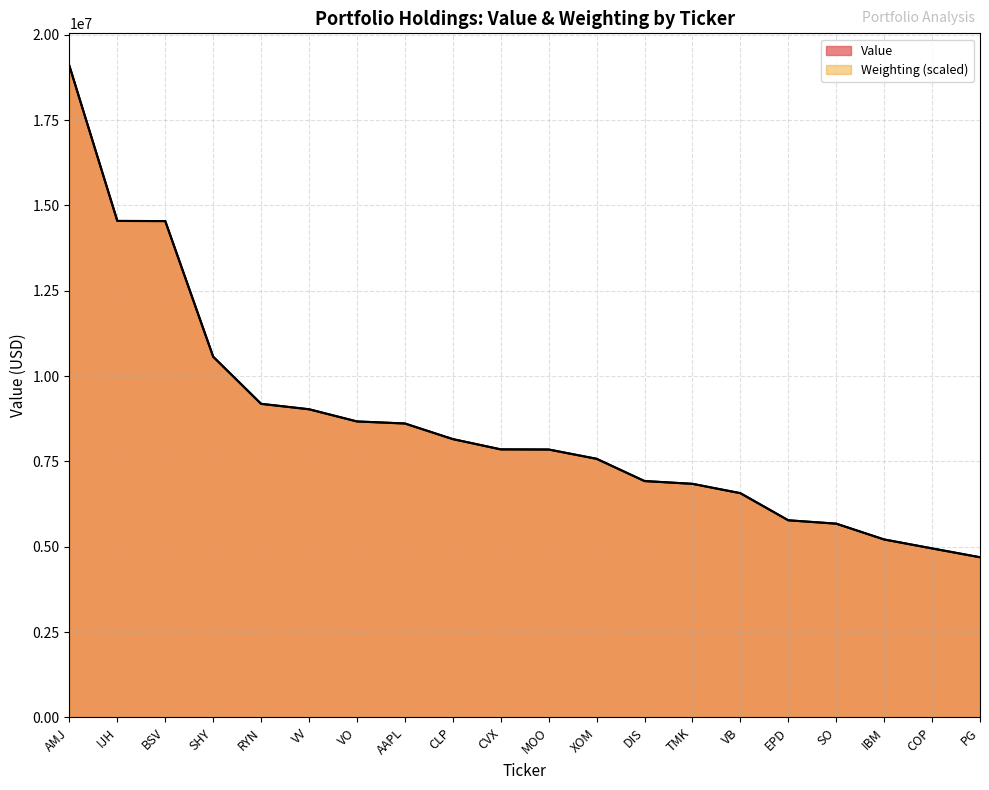

Reading left to right, what are all the values shown in this chart?

Value: AMJ=19088000.0	IJH=14545000.0	BSV=14542000.0	SHY=10569000.0	RYN=9186000.0	VV=9029000.0	VO=8671000.0	AAPL=8612000.0	CLP=8153000.0	CVX=7852000.0	MOO=7849000.0	XOM=7577000.0	DIS=6924000.0	TMK=6844000.0	VB=6569000.0	EPD=5775000.0	SO=5677000.0	IBM=5212000.0	COP=4950000.0	PG=4693000.0
Weighting: AMJ=19088000.0	IJH=14546679.1	BSV=14541120.6	SHY=10566769.9	RYN=9188253.9	VV=9027056.5	VO=8671310.4	AAPL=8610166.6	CLP=8154366.9	CVX=7854206.2	MOO=7848647.6	XOM=7576279.6	DIS=6925931.3	TMK=6842553.3	VB=6570185.2	EPD=5775315.1	SO=5675261.5	IBM=5213903.3	COP=4952652.3	PG=4691401.3